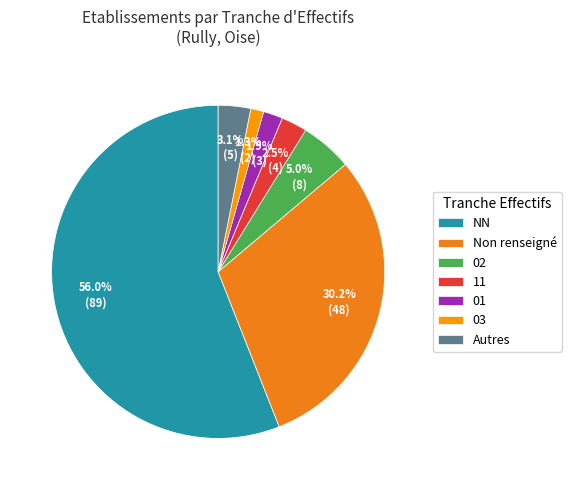

What is the largest slice in the pie chart?

NN